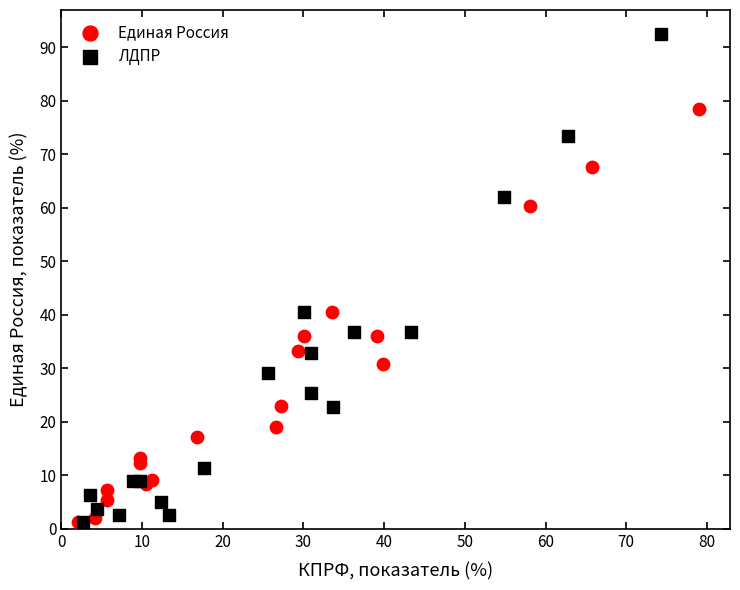

Which series reaches the maximum Y coordinate?

ЛДПР